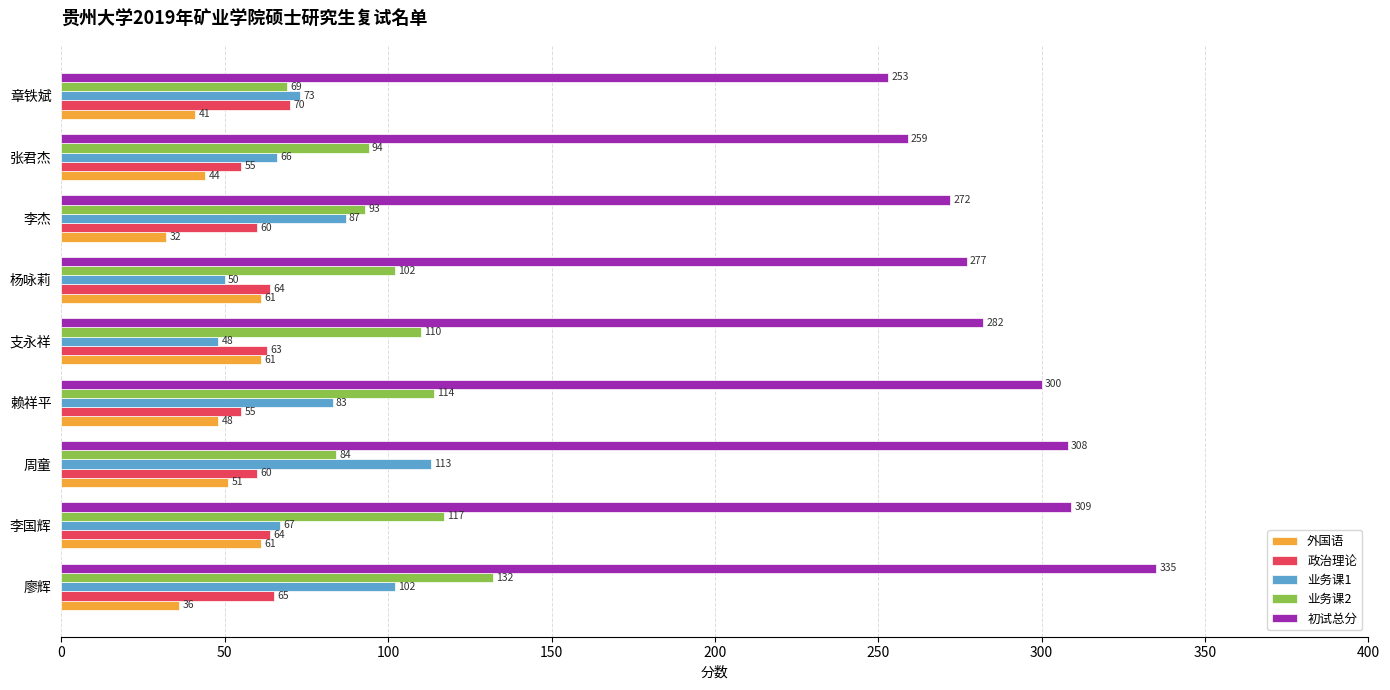

How many data points in 初试总分 are less than 282?

4